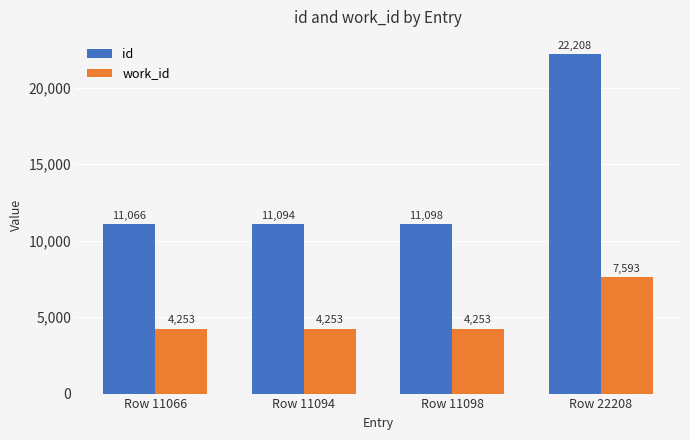

What is the minimum value shown in the chart?

4253